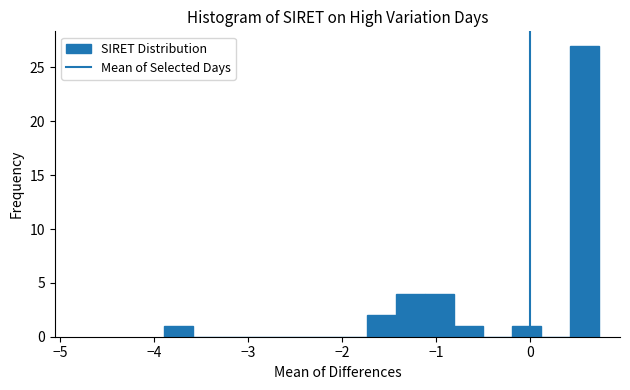

Read against the x-axis, roughly where is the centre of the tallest bar?

0.6